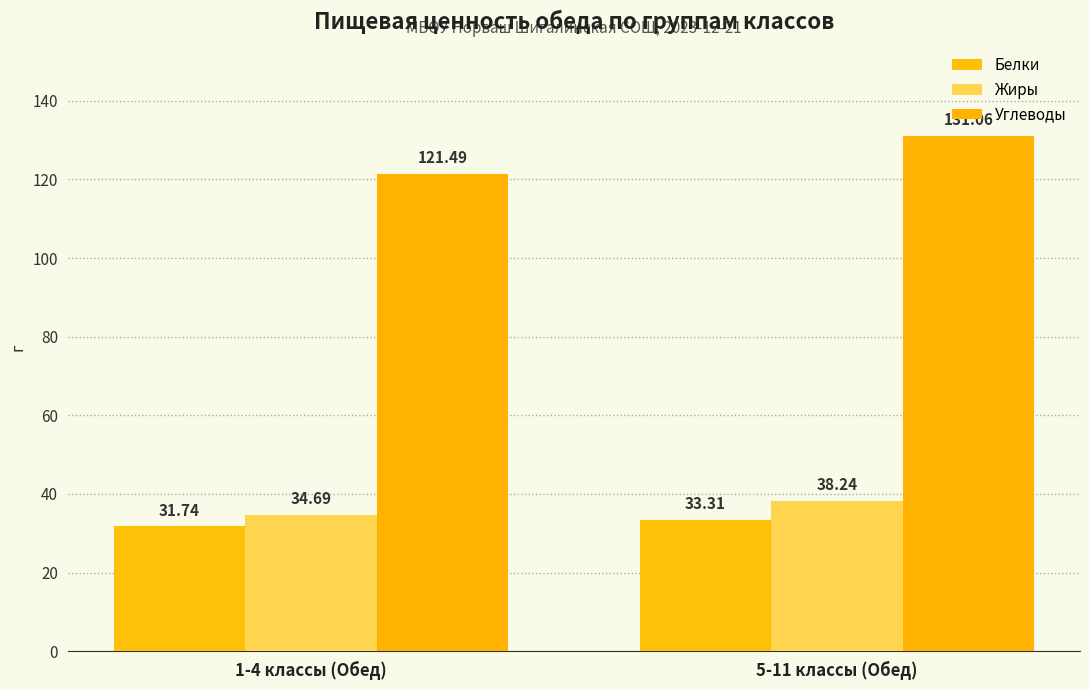

How many data points in Белки are less than 33?

1